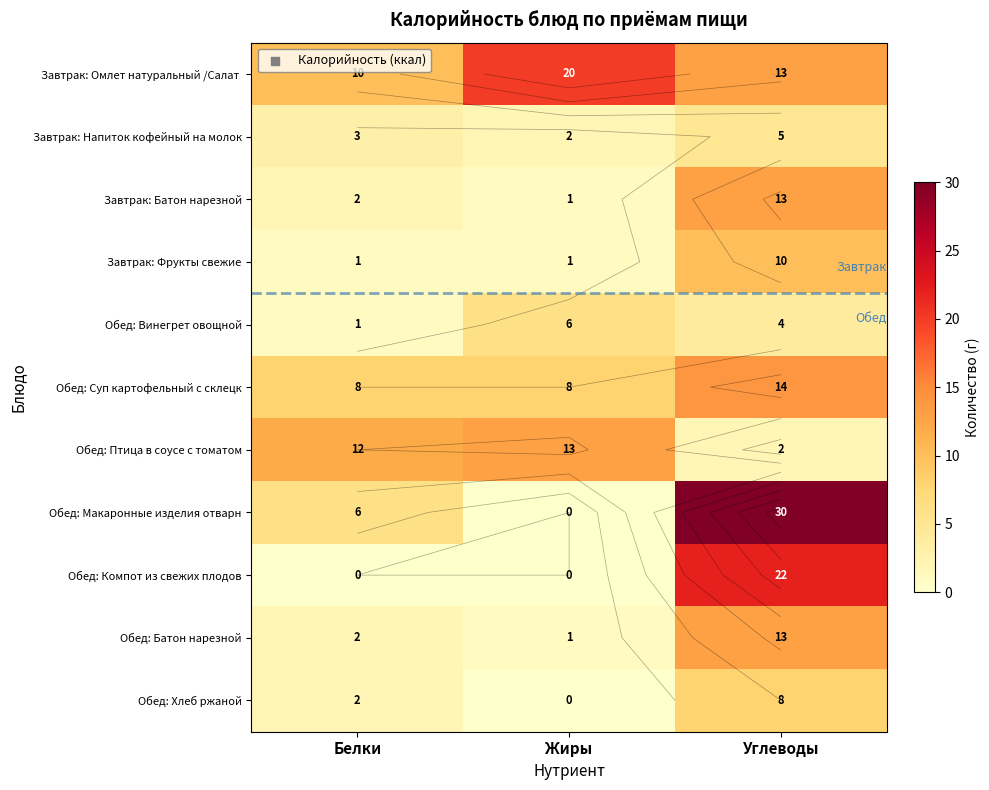

Is it true that Обед: Суп картофельный с склецк equals 10 at Углеводы?

False